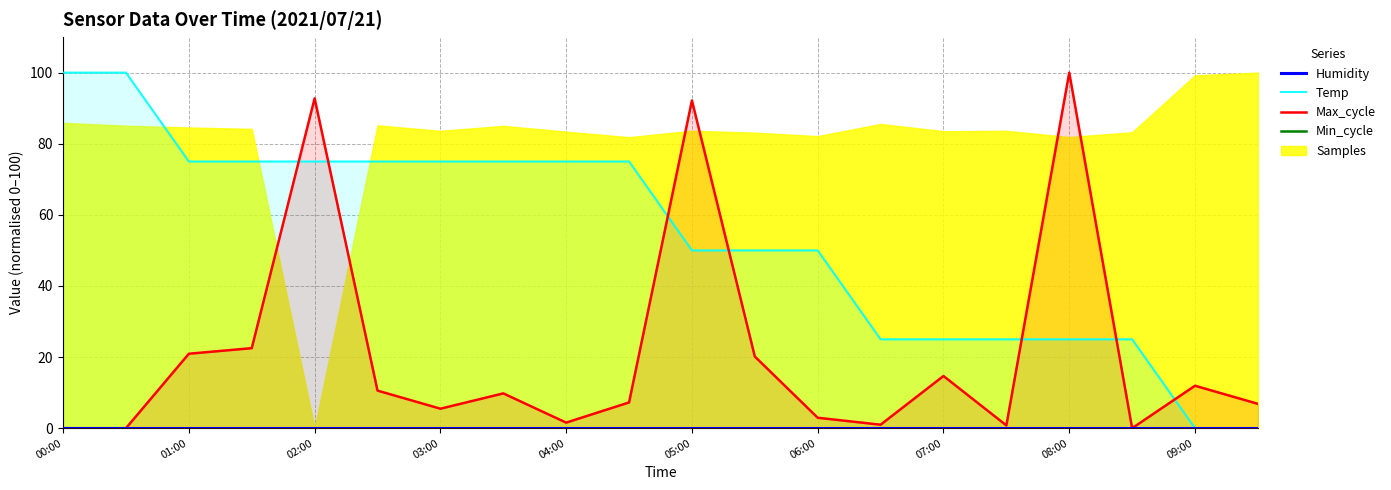

Is it true that Max_cycle equals 0.0 at 00:00?

True